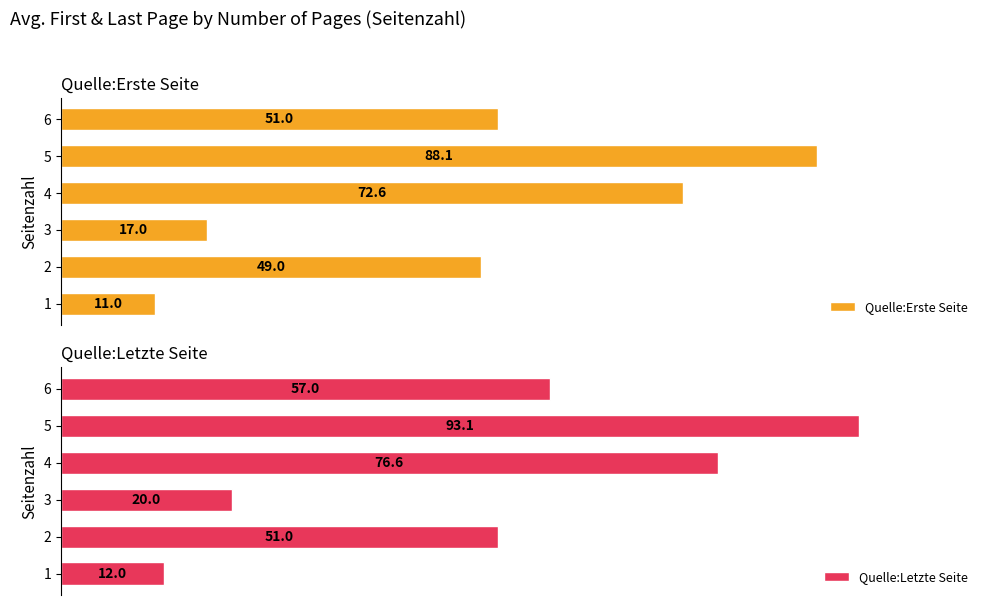

At how many categories does at least one series exceed 66?

2